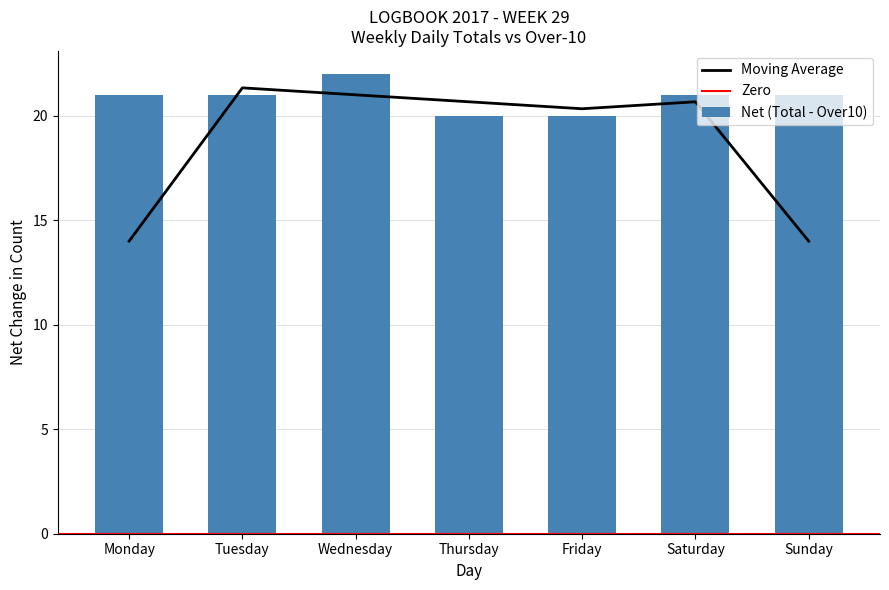

At which label does total reach its minimum?

Monday